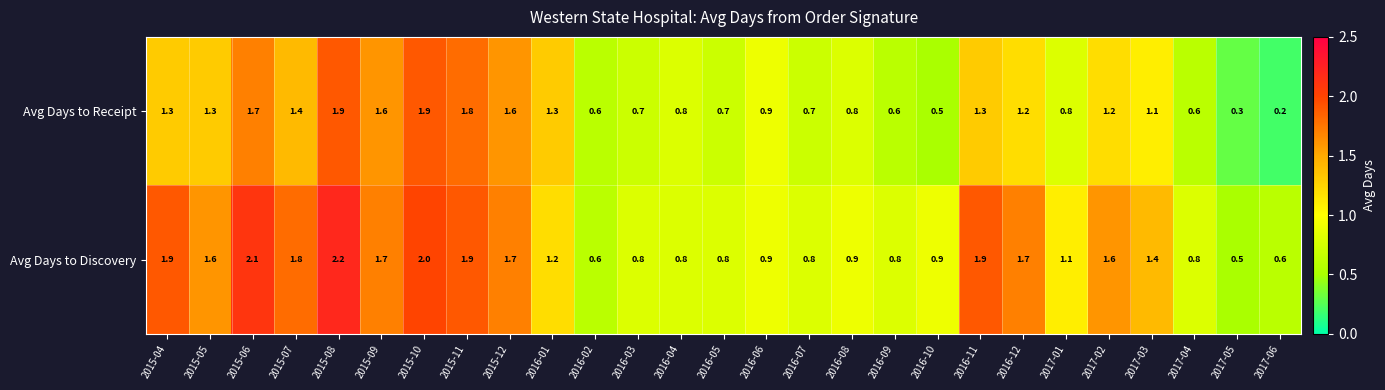

What is the spread (max minus min) of values at 2015-06?

0.4